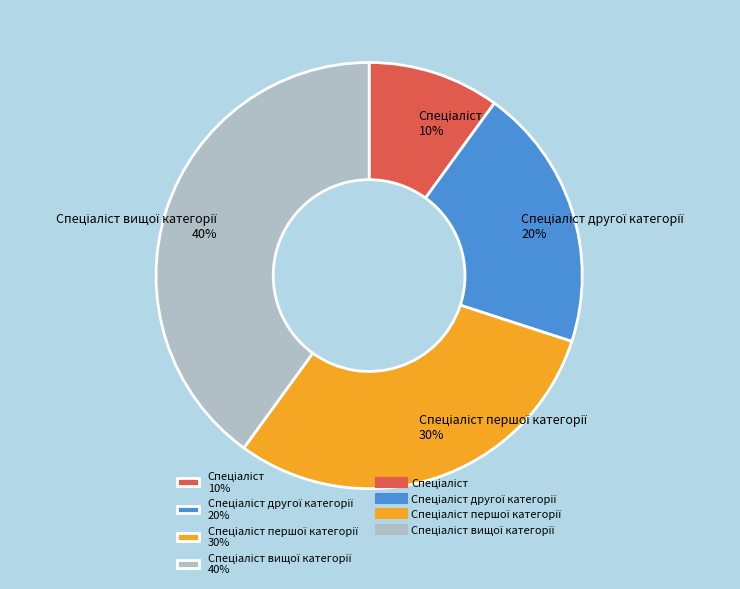

Is there a majority slice in this chart?

No